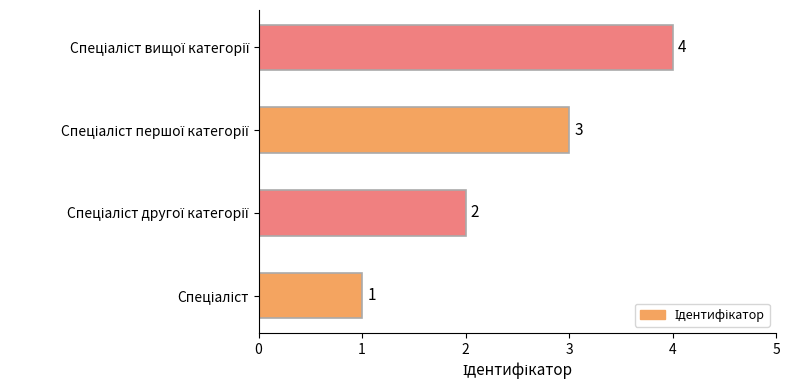

What is the maximum value shown in the chart?

4